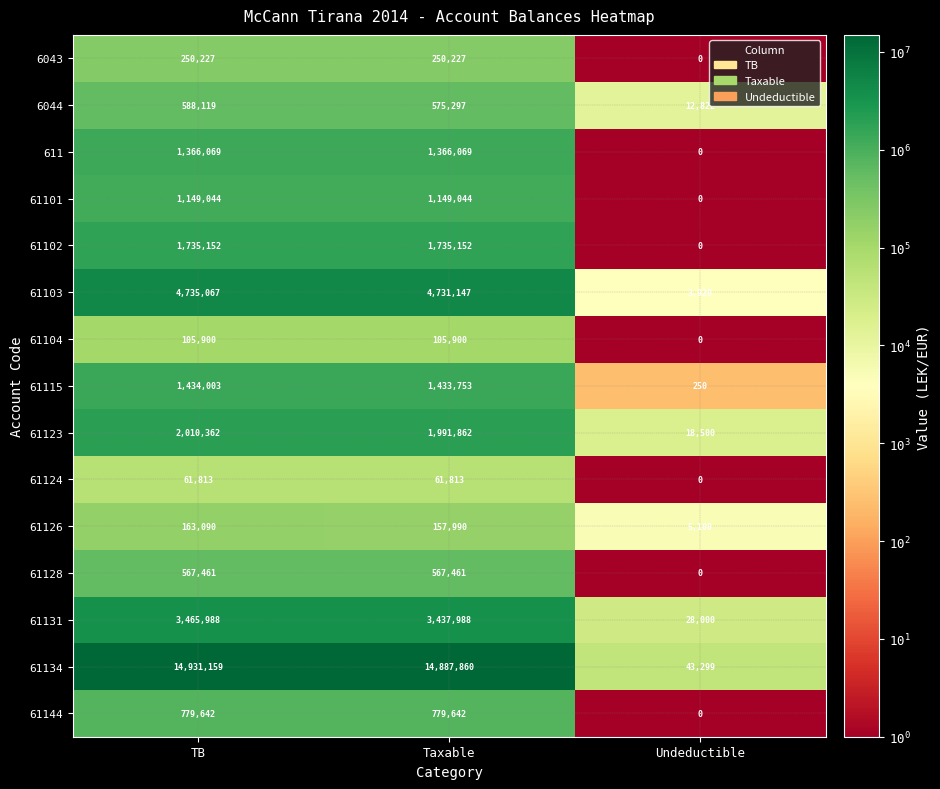

The 61124 series shows 102249 at TB. True or false?

False